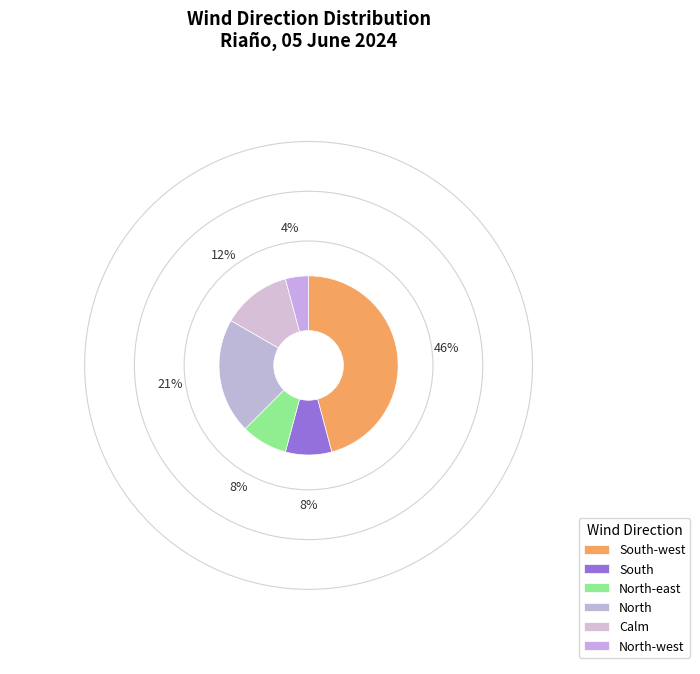

How many slices are in this pie chart?

6